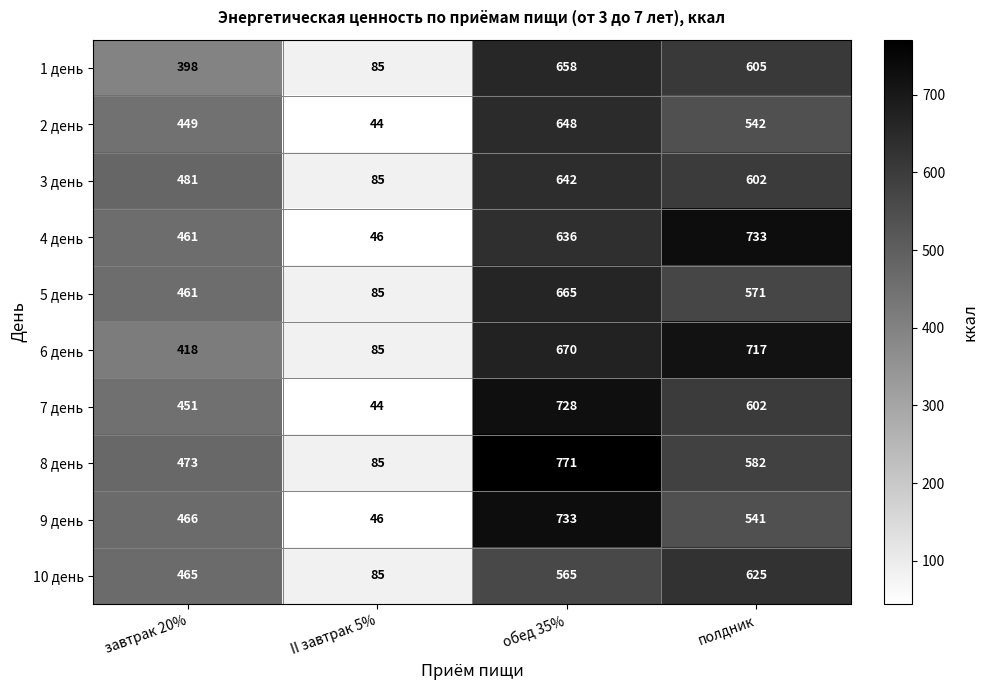

List the labels in order of 2 день value, smallest first.

II завтрак 5%, завтрак 20%, полдник, обед 35%